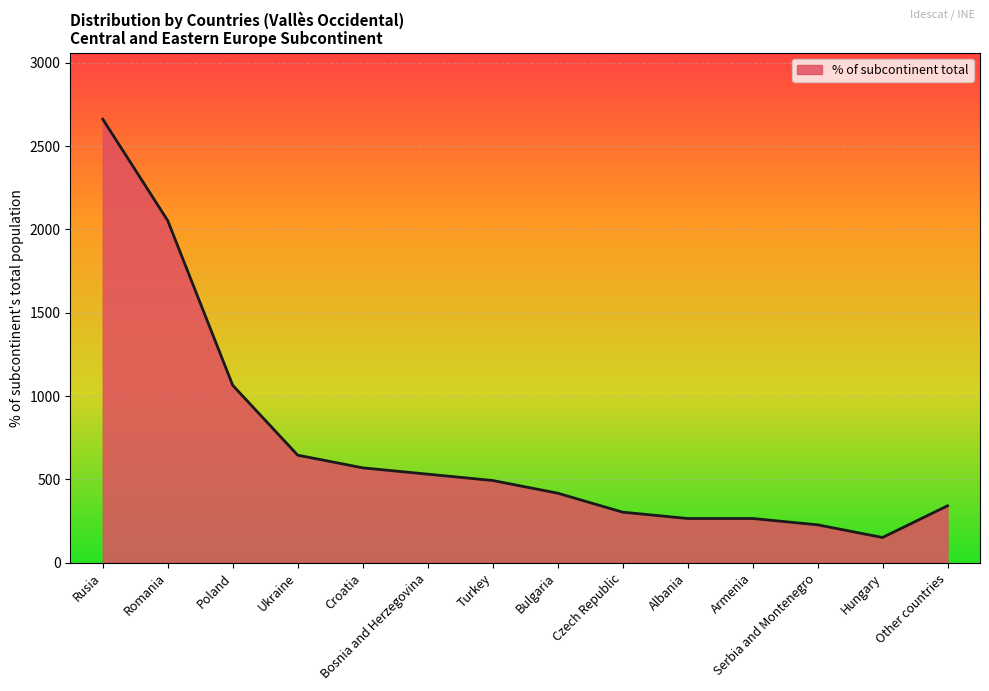

The chart shows a value of 266 at Albania. True or false?

True